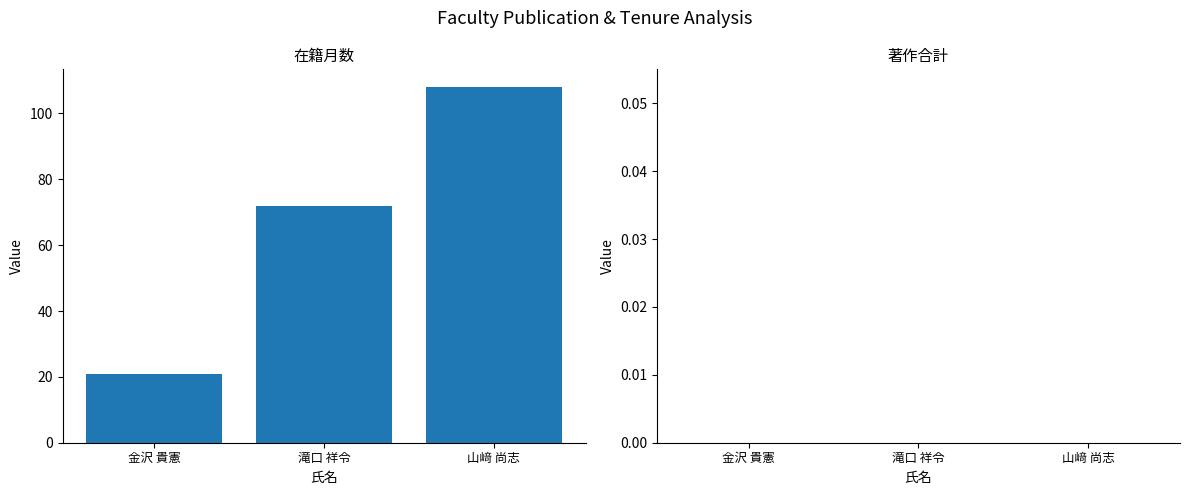

Rank the categories by value from lowest to highest.

金沢 貴憲, 滝口 祥令, 山﨑 尚志